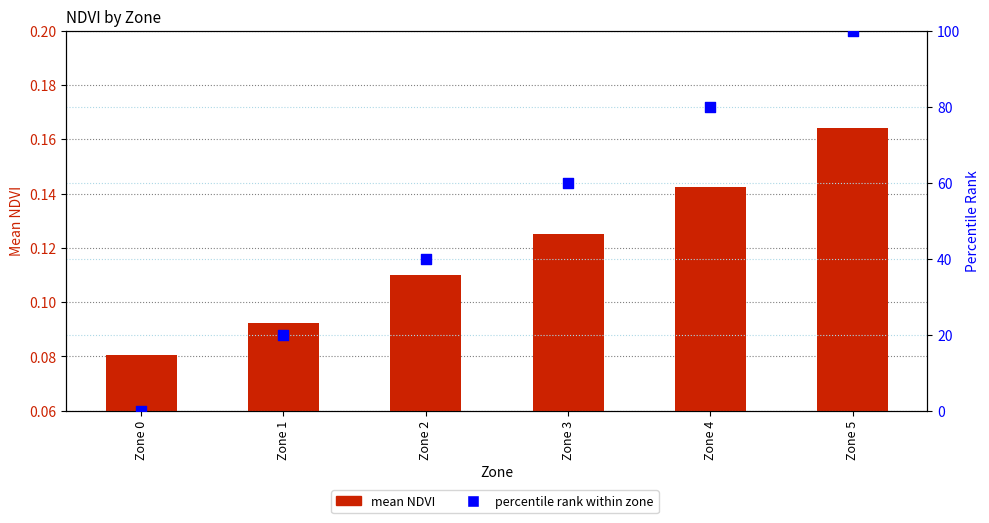

At how many categories does at least one series exceed 74?

2